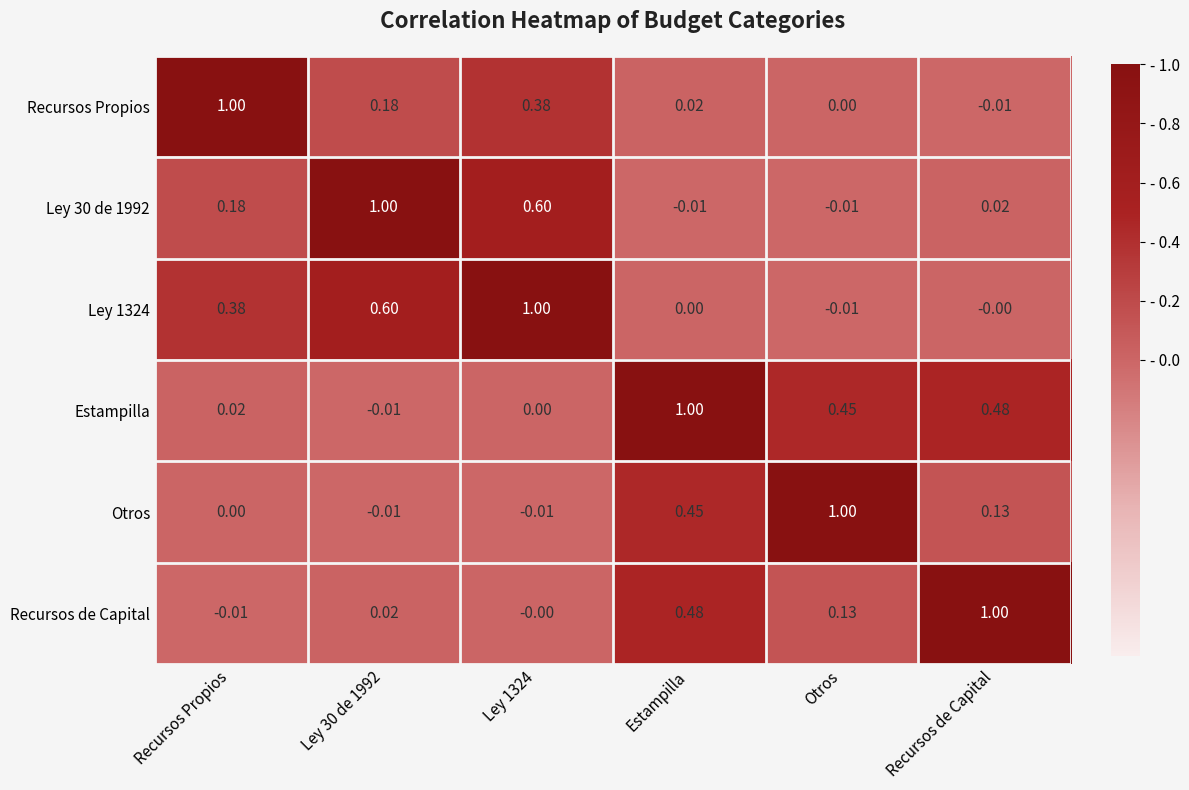

Is the value of Ley 1324 at Estampilla greater than the value of Estampilla at Recursos Propios?

No